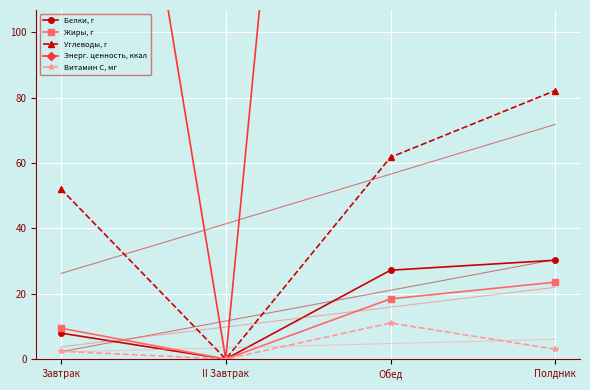

The value of Углеводы, г at Завтрак is 52.1. True or false?

True